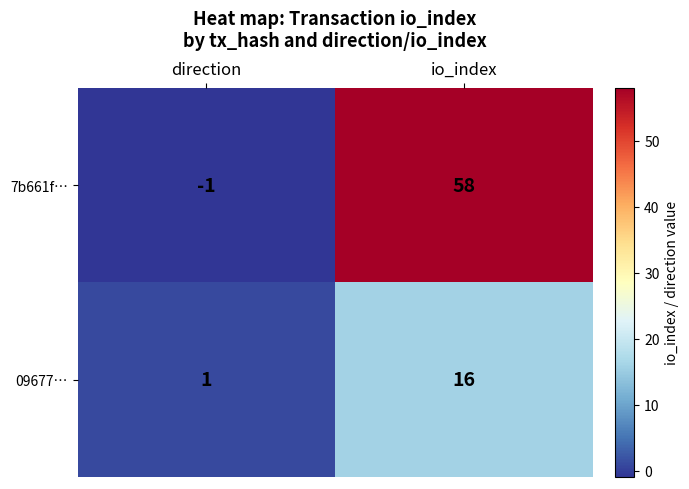

At which label is 09677… closest to 8?

direction